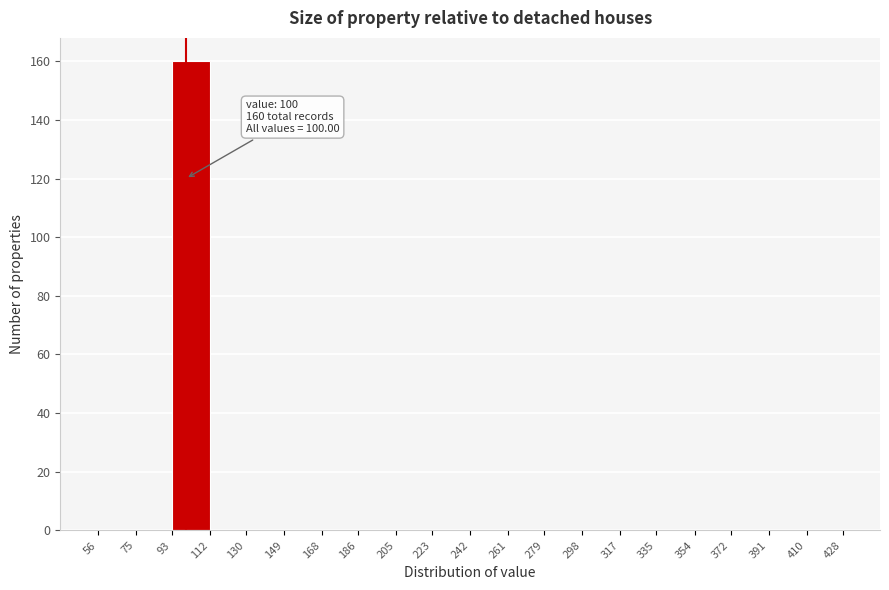

Which range on the x-axis has the tallest bar?

93 to 112